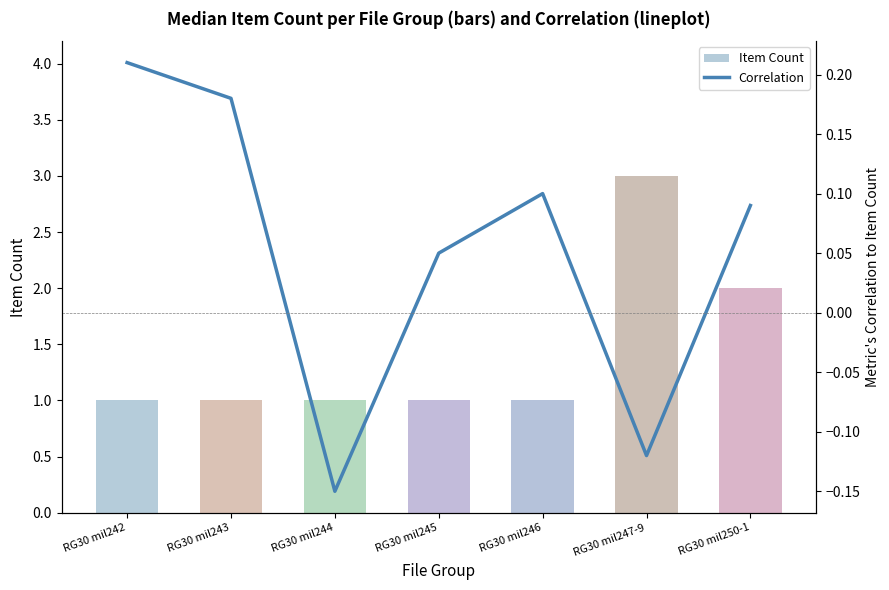

Reading right to left, extract all data points from this chart.

Item Count: RG30 mil250-1=2.0	RG30 mil247-9=3.0	RG30 mil246=1.0	RG30 mil245=1.0	RG30 mil244=1.0	RG30 mil243=1.0	RG30 mil242=1.0
Correlation: RG30 mil250-1=0.1	RG30 mil247-9=-0.1	RG30 mil246=0.1	RG30 mil245=0.1	RG30 mil244=-0.1	RG30 mil243=0.2	RG30 mil242=0.2